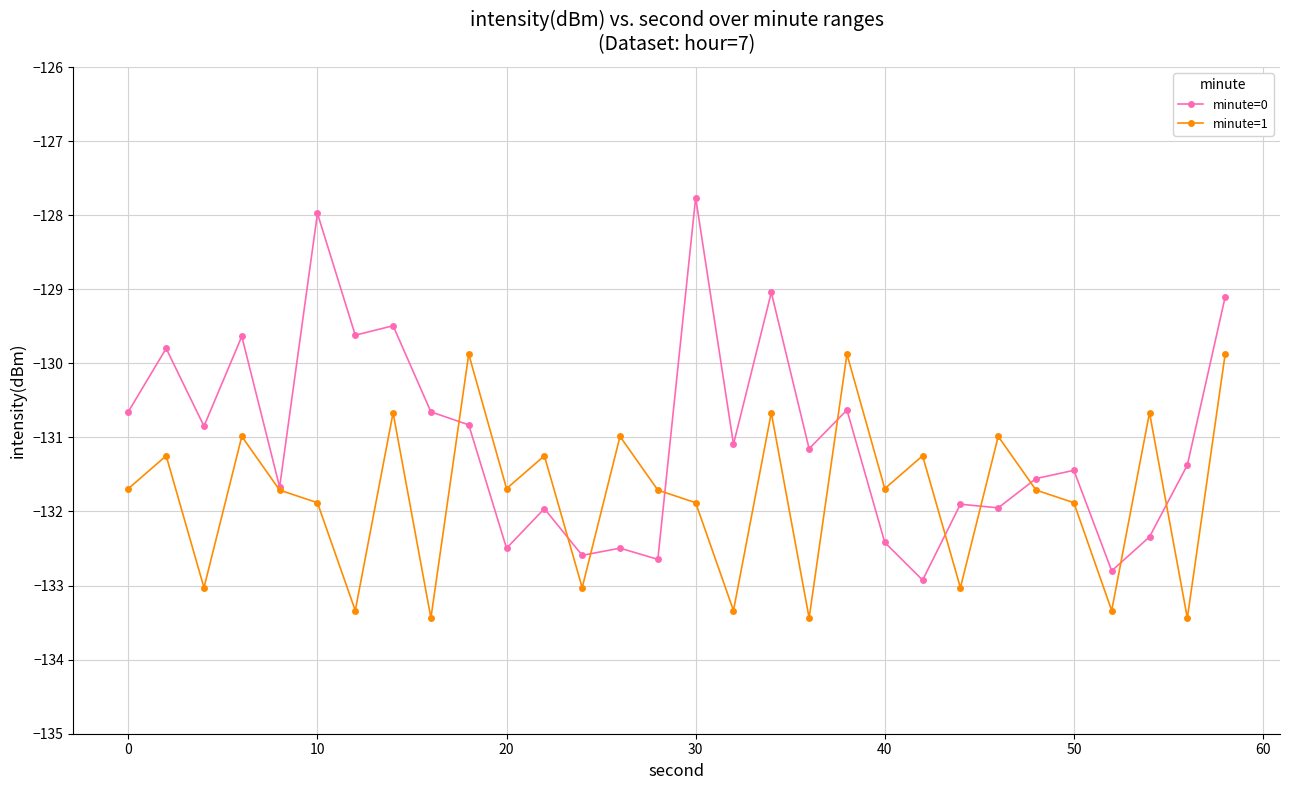

True or false: minute=0 has more than 1 interior local peaks.

True